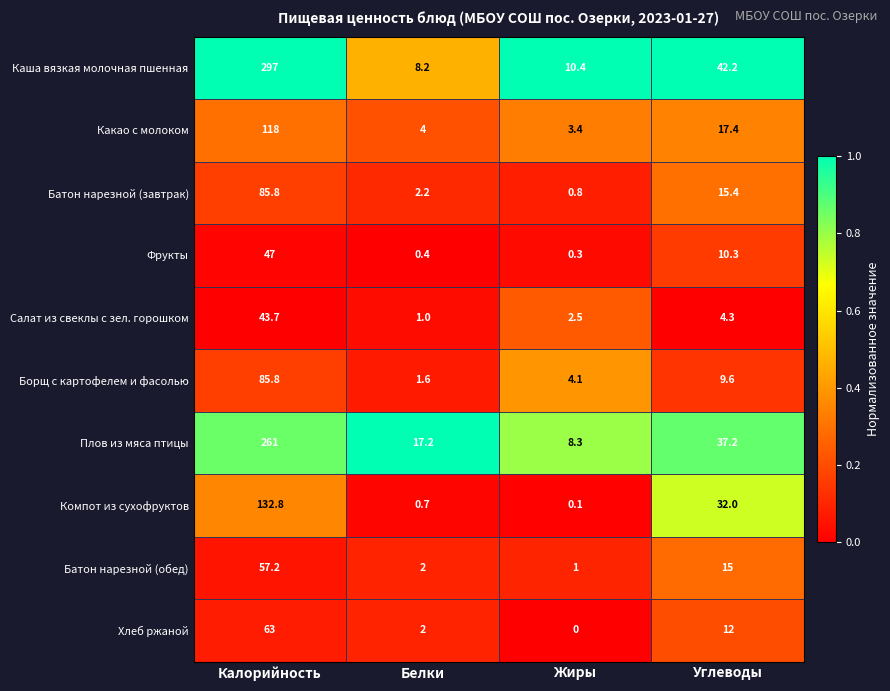

Which series has the largest range (max minus min)?

Каша вязкая молочная пшенная